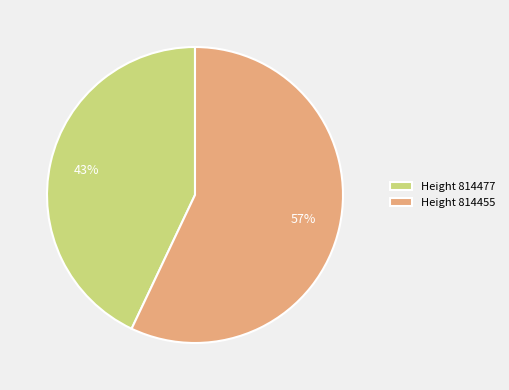

True or false: Height 814455 accounts for 57% of the total.

True